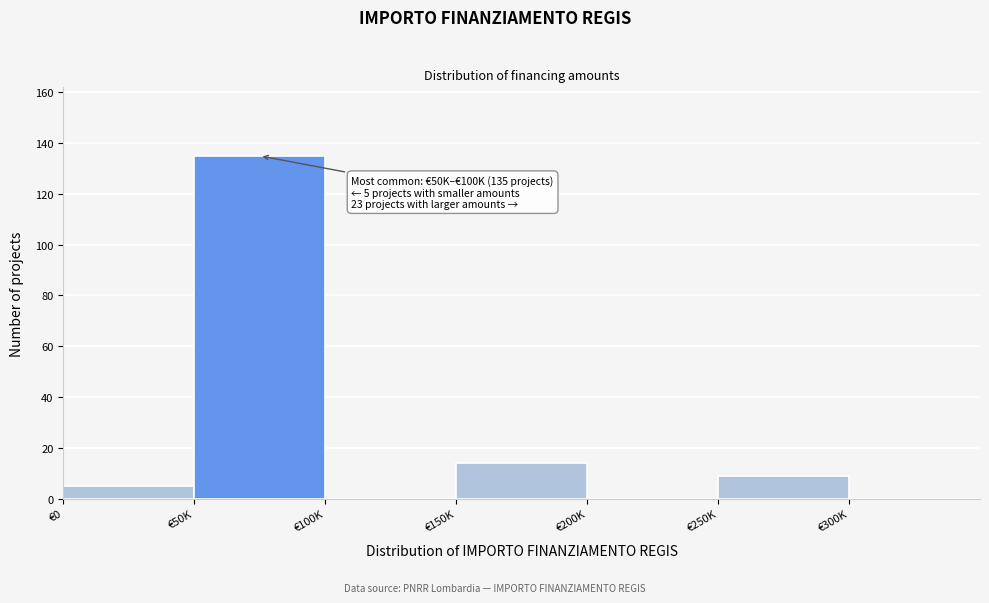

Reading left to right, what are all the values shown in this chart?

€0=5	€50K=135	€100K=0	€150K=14	€200K=0	€250K=9	€300K=0